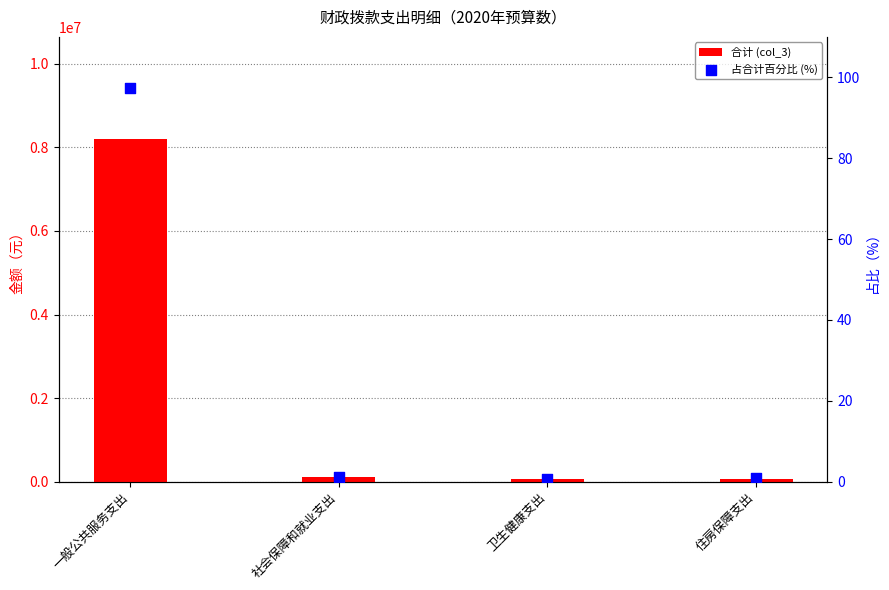

At which category is the sum across all series the highest?

一般公共服务支出